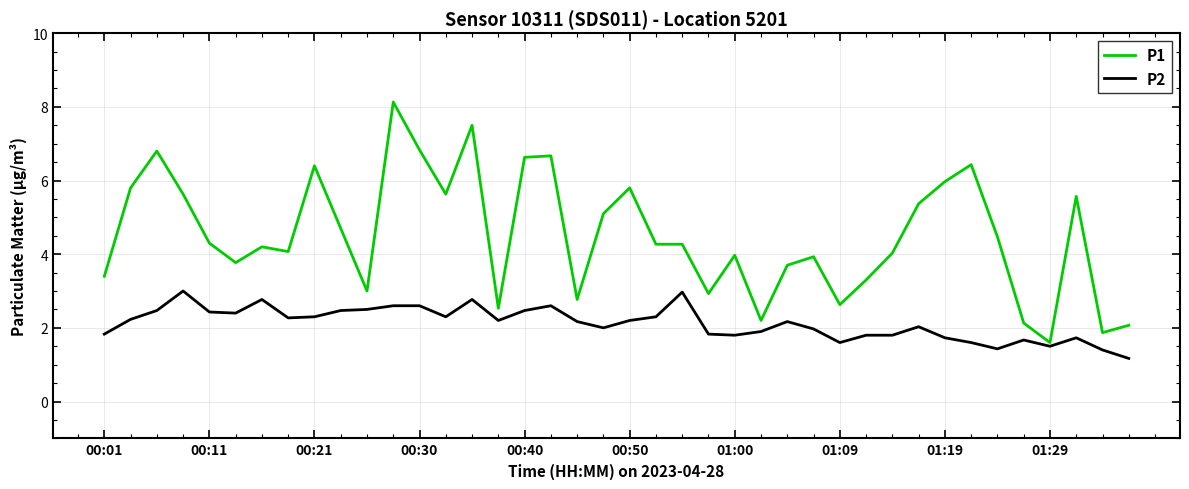

List the series in order of their peak value, highest first.

P1, P2